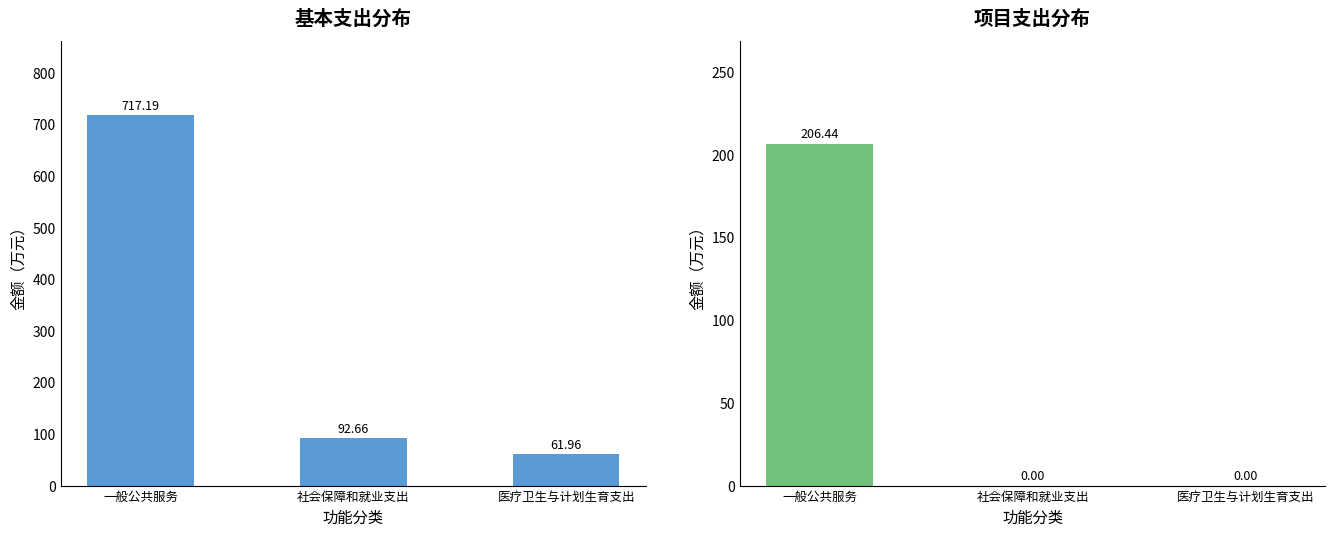

What is the label of the 3rd bar from the right?

一般公共服务